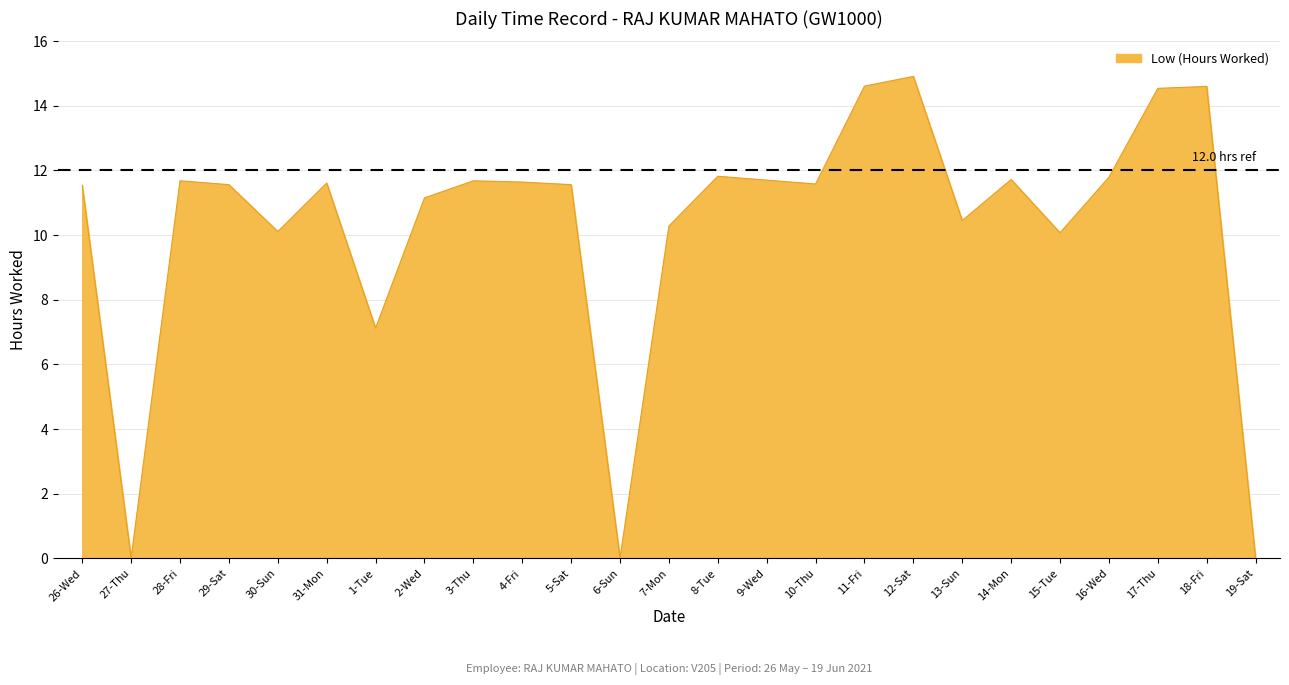

Where is the first local minimum?

27-Thu